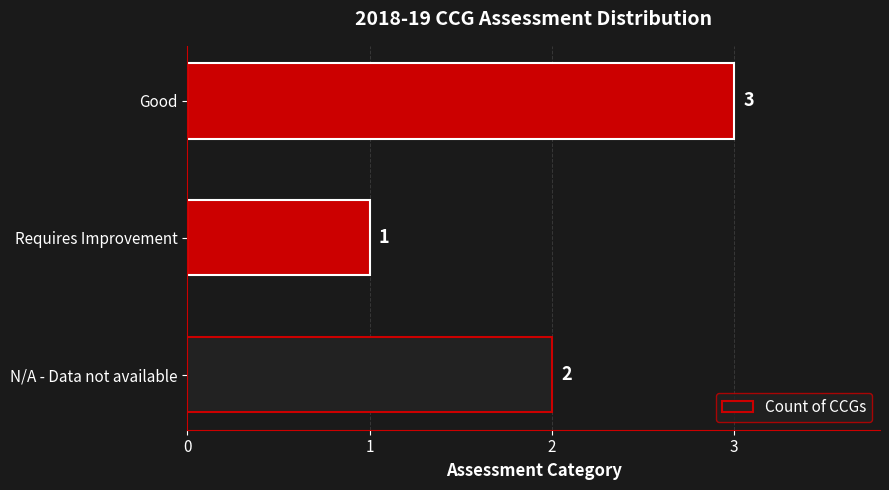

Rank the categories by value from lowest to highest.

Requires Improvement, N/A - Data not available, Good